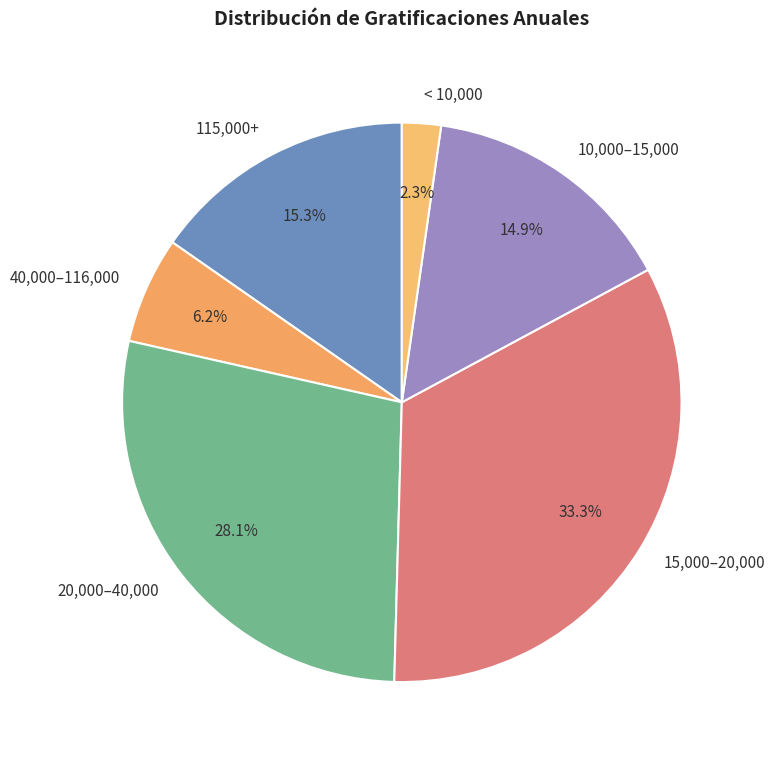

How many segments does this pie chart have?

6